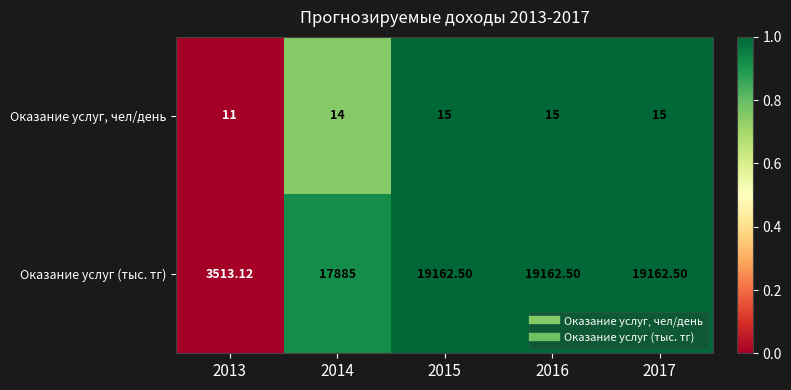

How many data points does each series have?

5